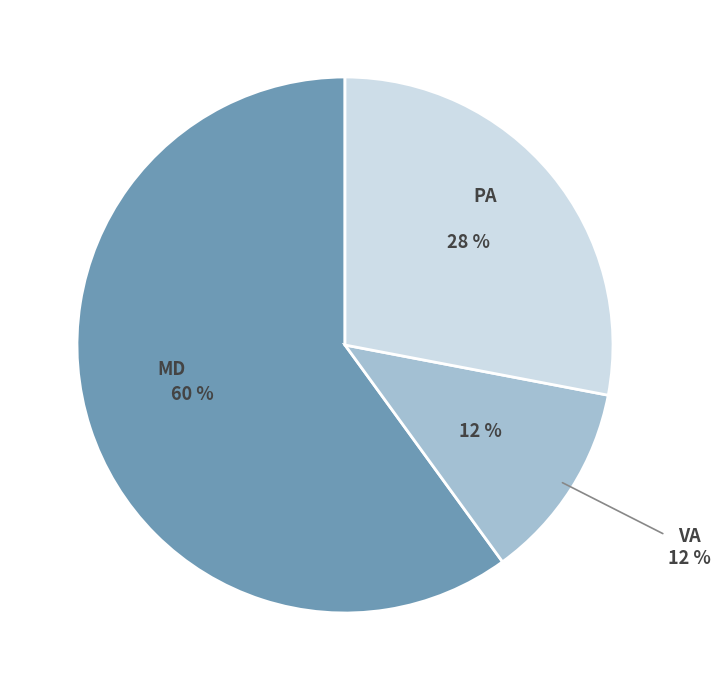

How many segments does this pie chart have?

3